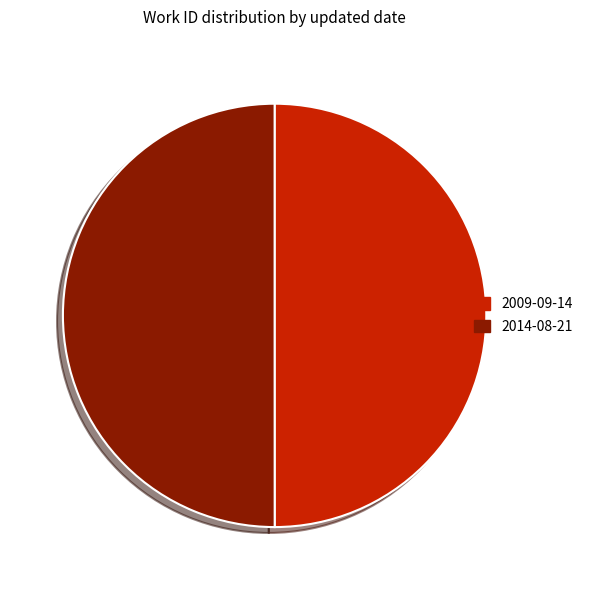

Is the sum of 2009-09-14 and 2014-08-21 greater than half?

Yes